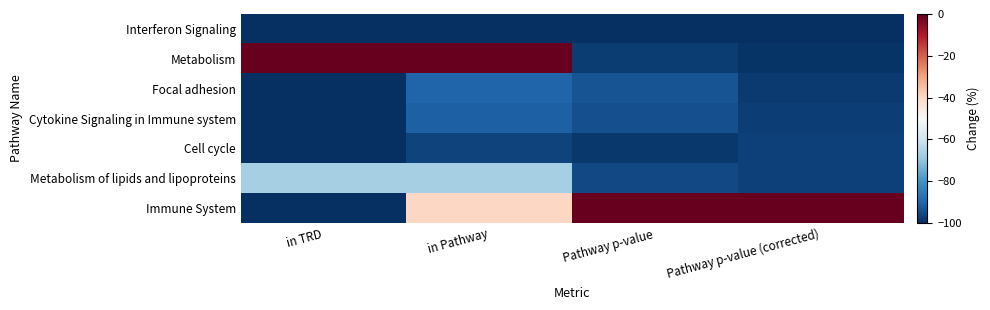

Reading right to left, extract all data points from this chart.

Interferon Signaling: Pathway p-value (corrected)=-100.0	Pathway p-value=-100.0	in Pathway=-100.0	in TRD=-100.0
Metabolism: Pathway p-value (corrected)=-99.2	Pathway p-value=-97.6	in Pathway=0.0	in TRD=0.0
Focal adhesion: Pathway p-value (corrected)=-97.8	Pathway p-value=-93.1	in Pathway=-89.9	in TRD=-100.0
Cytokine Signaling in Immune system: Pathway p-value (corrected)=-97.2	Pathway p-value=-94.0	in Pathway=-90.9	in TRD=-100.0
Cell cycle: Pathway p-value (corrected)=-96.7	Pathway p-value=-98.1	in Pathway=-96.2	in TRD=-100.0
Metabolism of lipids and lipoproteins: Pathway p-value (corrected)=-96.7	Pathway p-value=-95.2	in Pathway=-66.7	in TRD=-66.7
Immune System: Pathway p-value (corrected)=0.0	Pathway p-value=0.0	in Pathway=-39.5	in TRD=-100.0